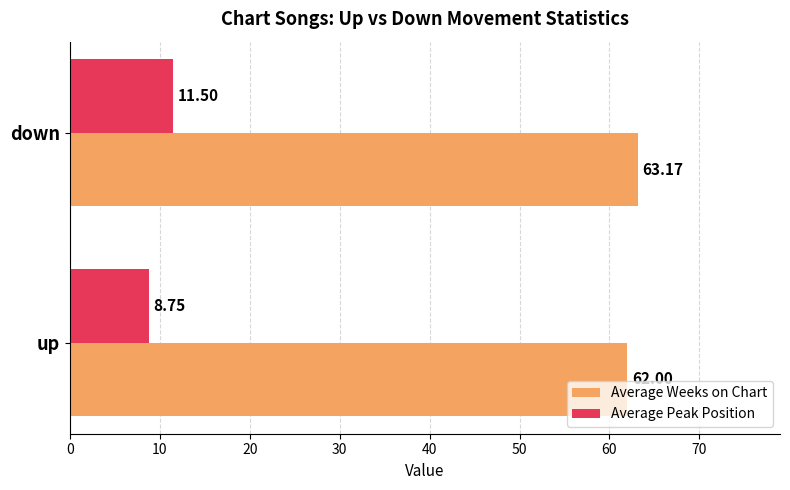

At which category does the chart reach its peak across all series?

down